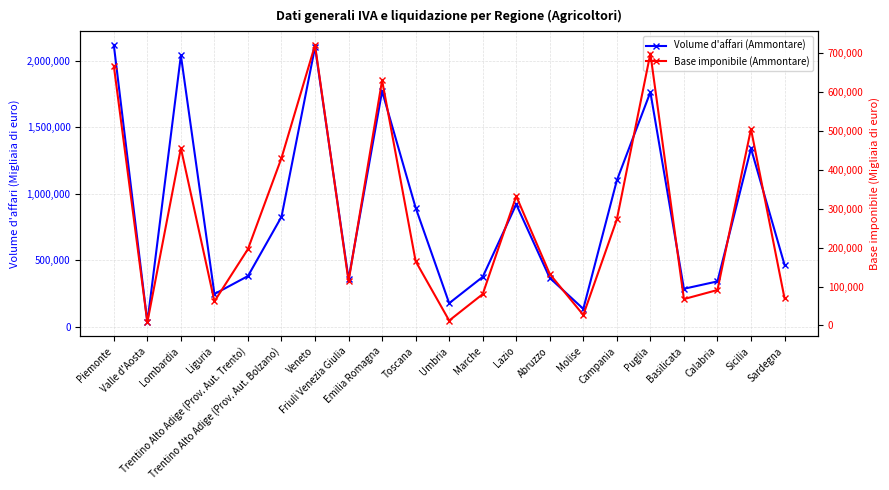

Which series has the largest total across all categories?

Volume d'affari (Ammontare)